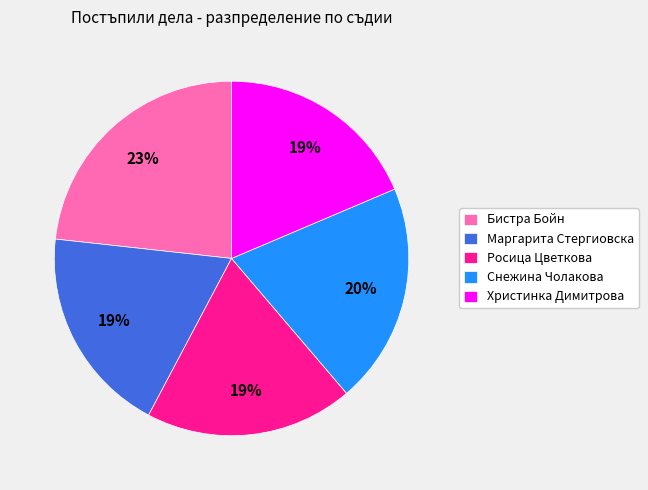

Is there a majority slice in this chart?

No